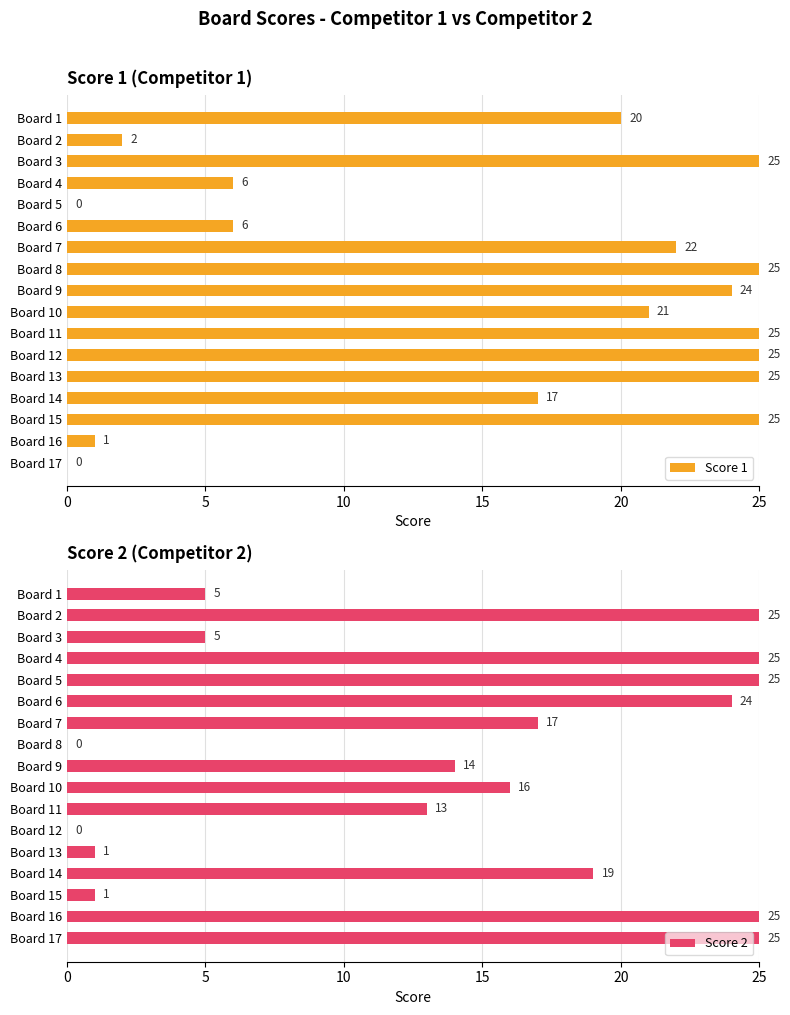

True or false: Score 2 has a value of 25 at Board 17.

True